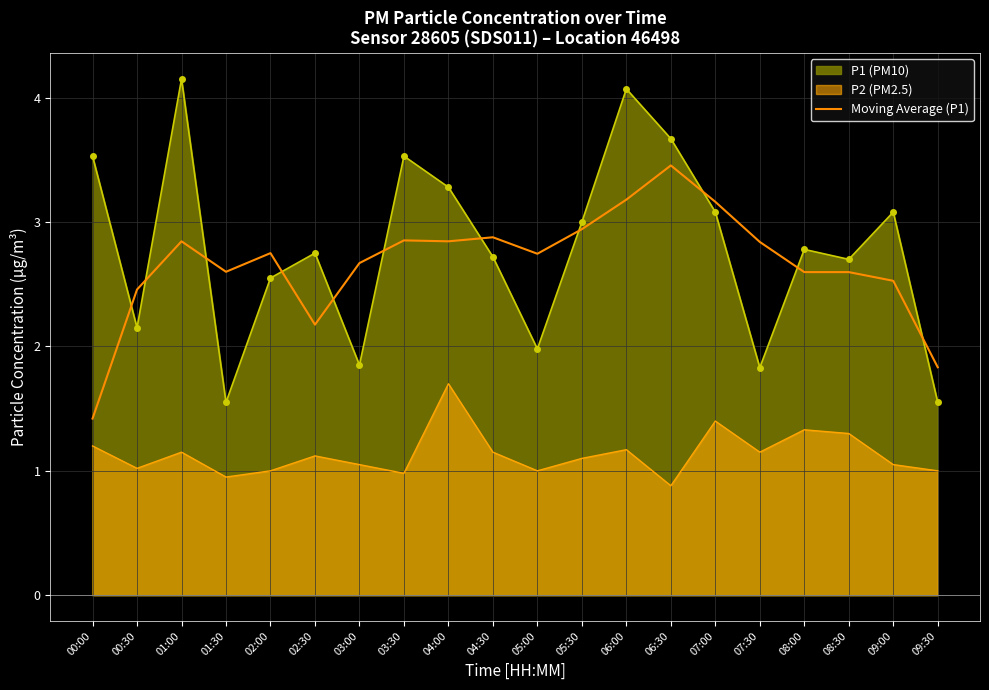

At which label does the data first exceed 2?

00:30